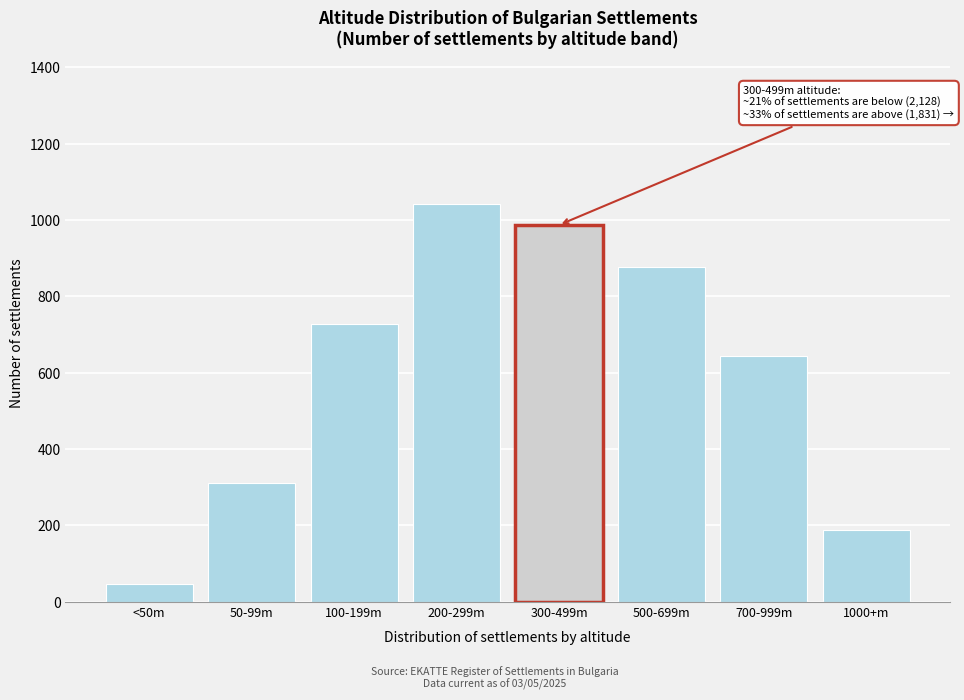

Reading left to right, extract all data points from this chart.

<50m=45	50-99m=312	100-199m=728	200-299m=1043	300-499m=987	500-699m=876	700-999m=643	1000+m=188